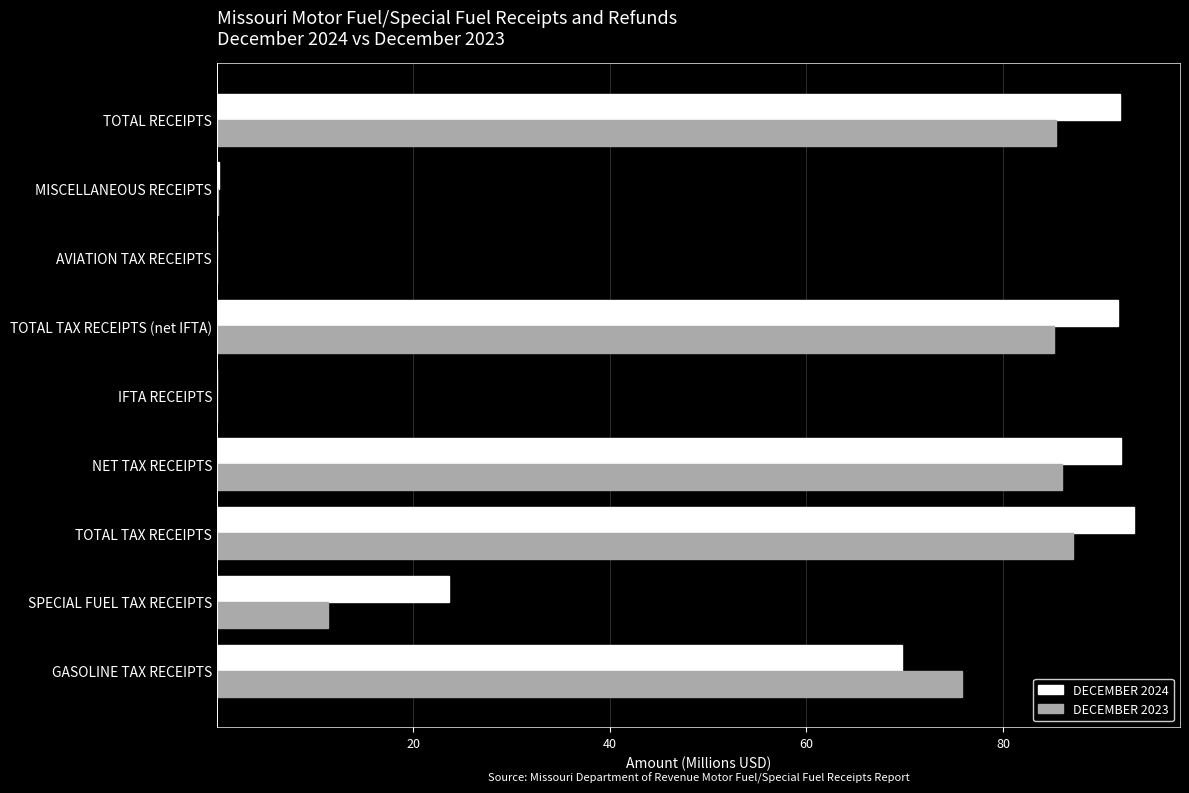

What is the highest value of the DECEMBER 2024 series?

93.3